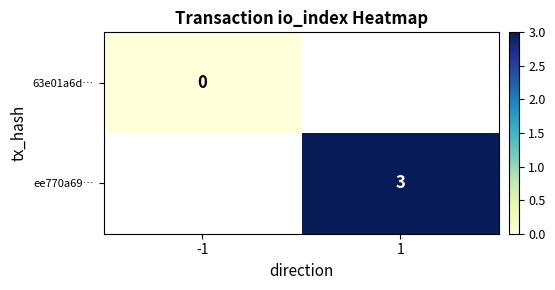

Is the value of 63e01a6d… at -1 greater than the value of ee770a69… at 1?

No